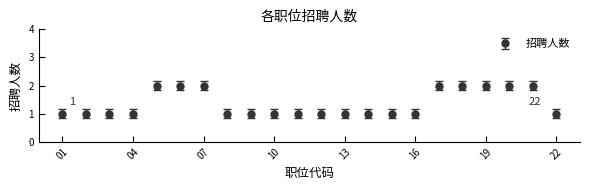

How many lines are shown in the chart?

1